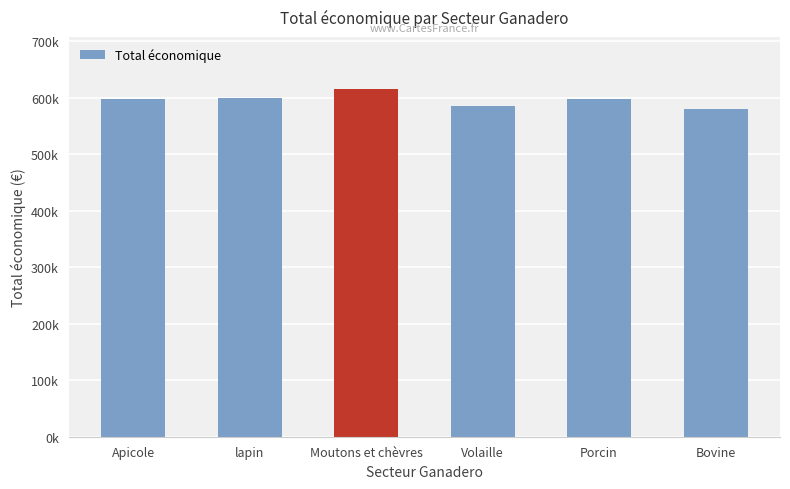

Rank the categories by value from highest to lowest.

Moutons et chèvres, lapin, Porcin, Apicole, Volaille, Bovine